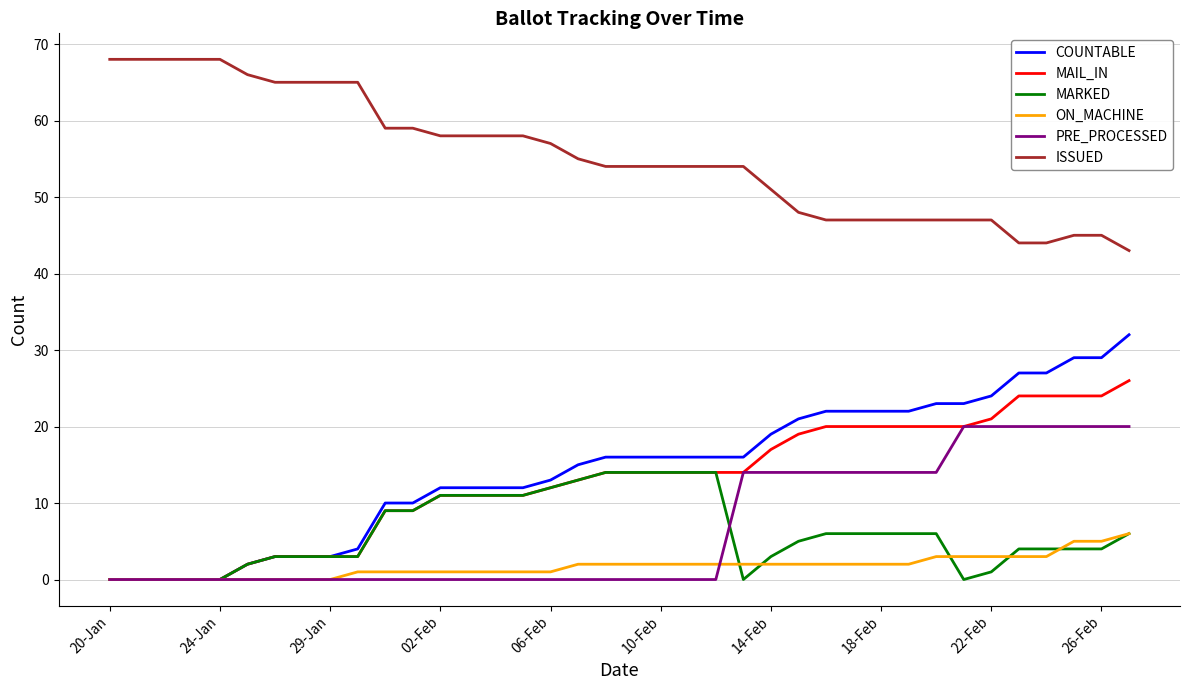

Which series has the largest total across all categories?

ISSUED